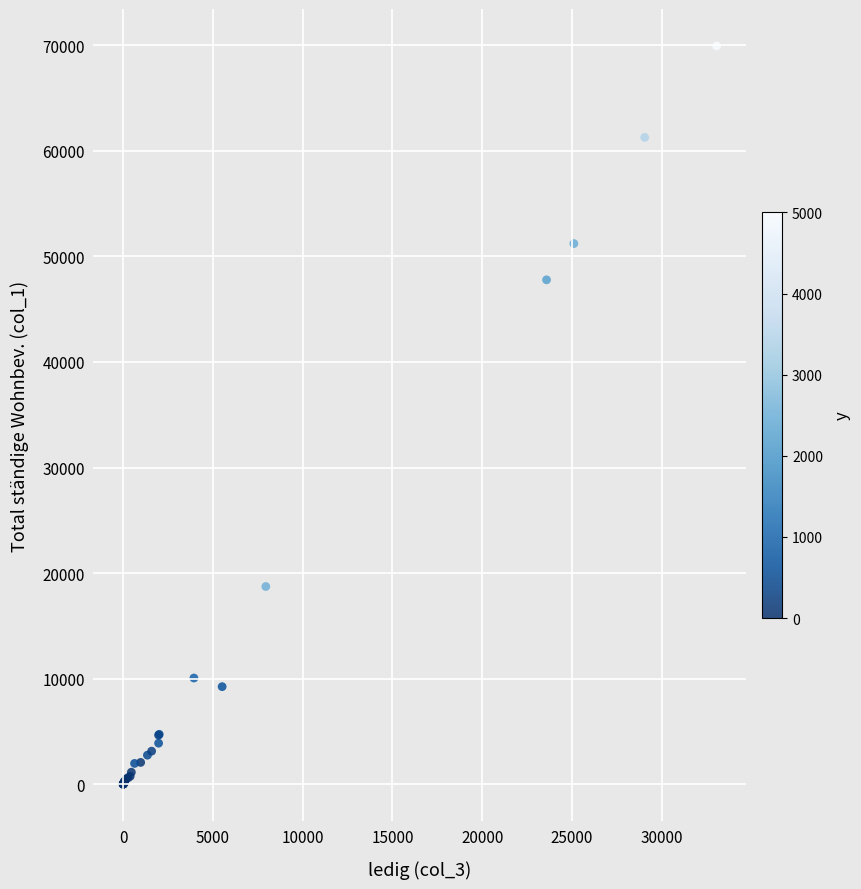

What Y value in the scatter plot is closest to 34972?

47783